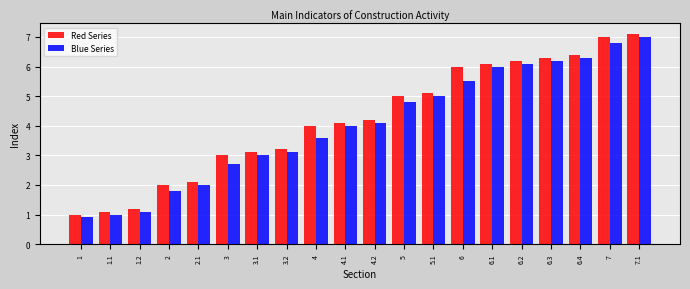

The value of Blue Series at 7 is 2.5. True or false?

False